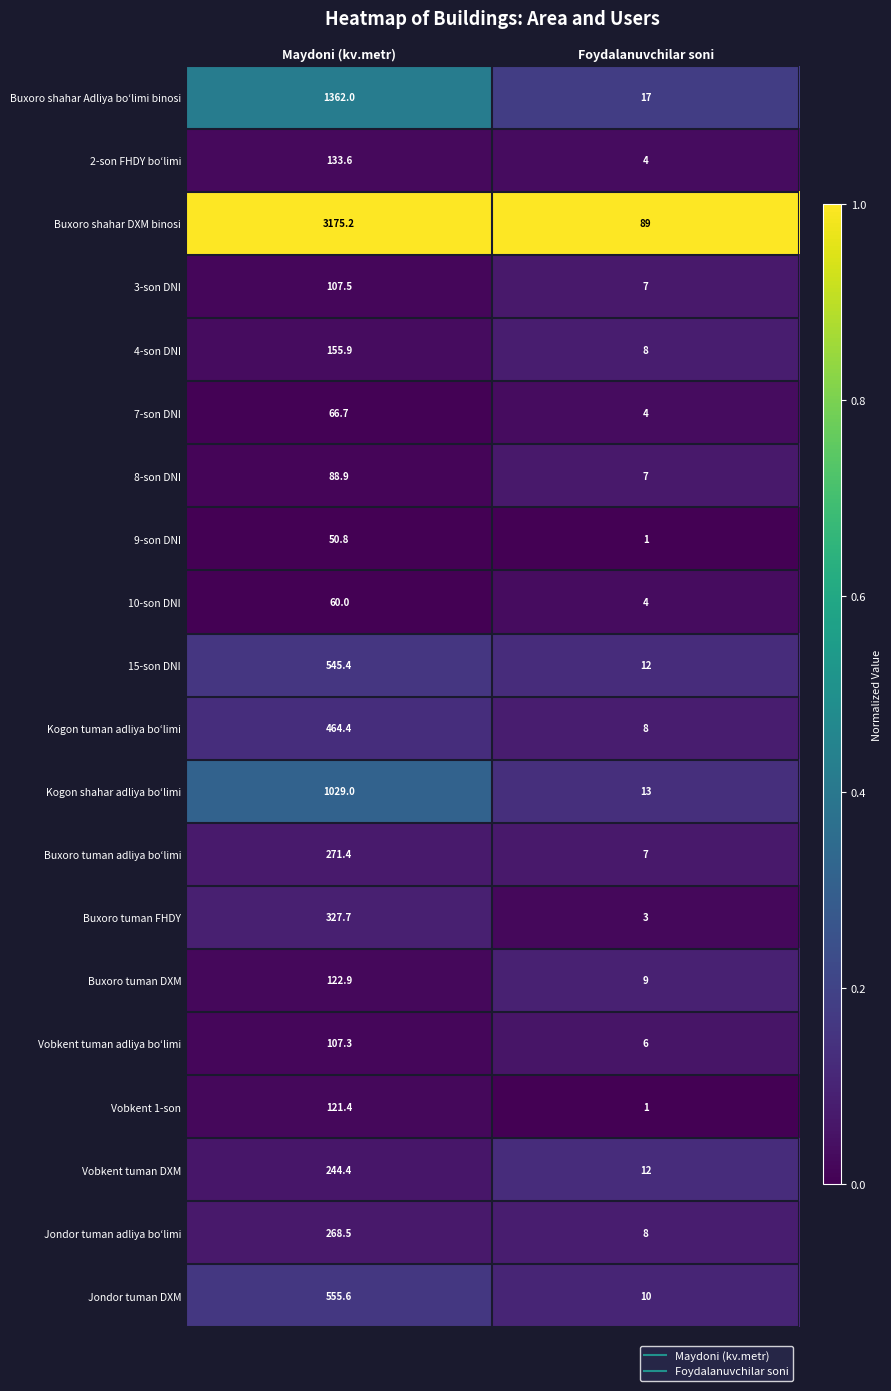

Which series changed the most between Maydoni (kv.metr) and Foydalanuvchilar soni?

Buxoro shahar DXM binosi